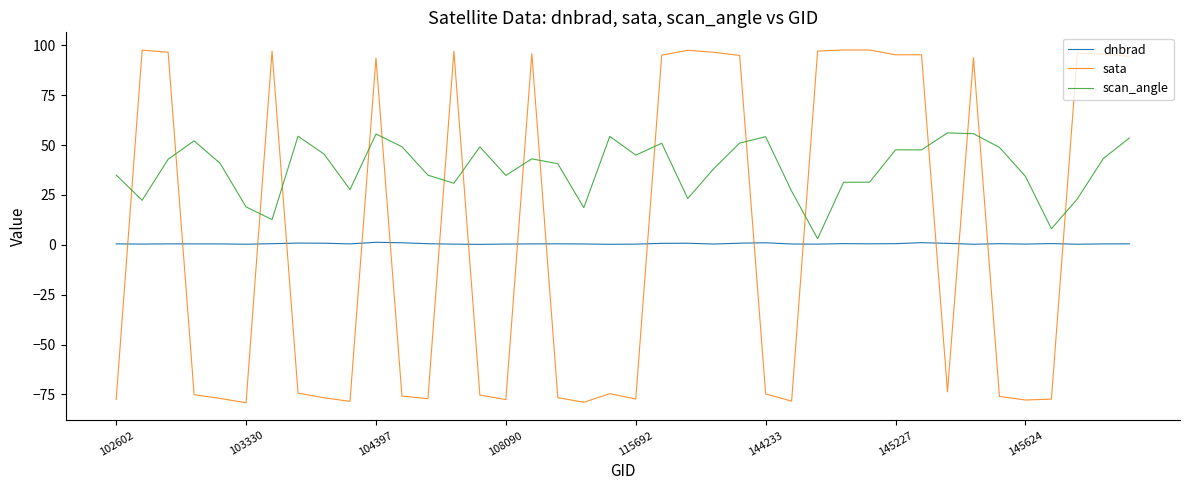

List the series in order of their peak value, highest first.

sata, scan_angle, dnbrad